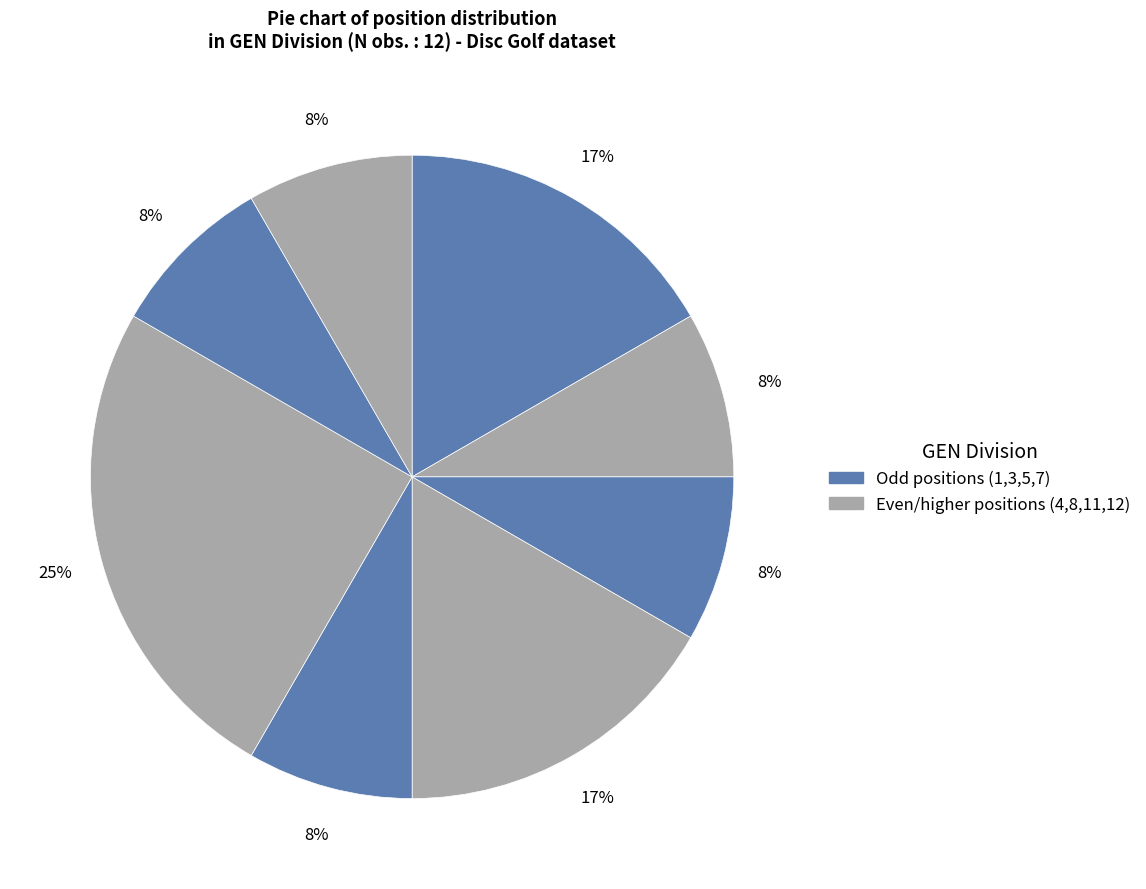

How many segments does this pie chart have?

8